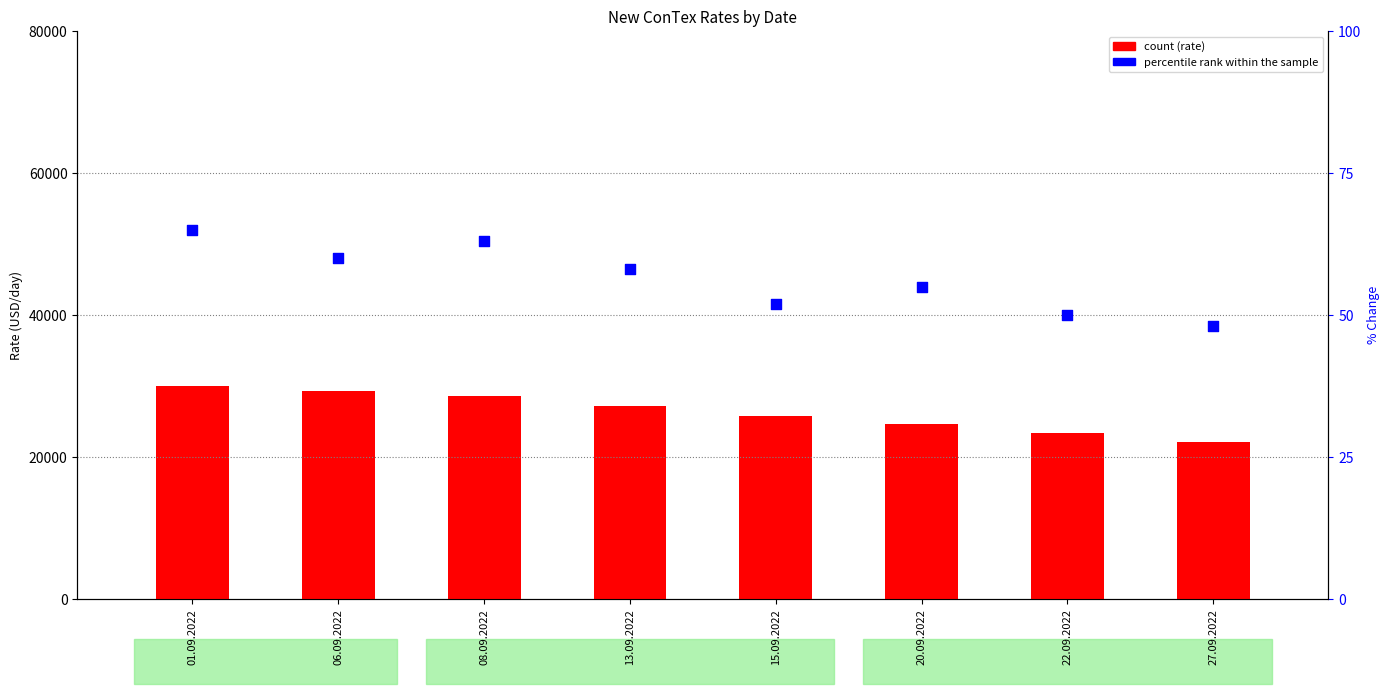

Which has a higher value, 01.09.2022 or 13.09.2022?

01.09.2022